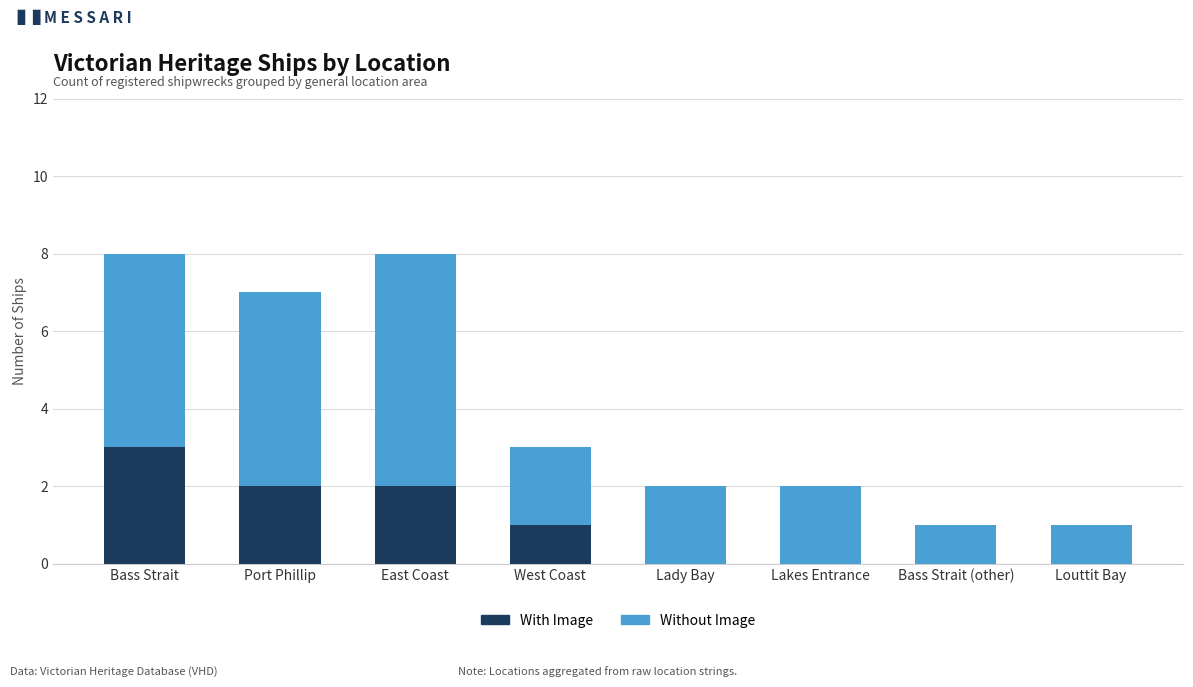

What is the total value across all series at Port Phillip?

7